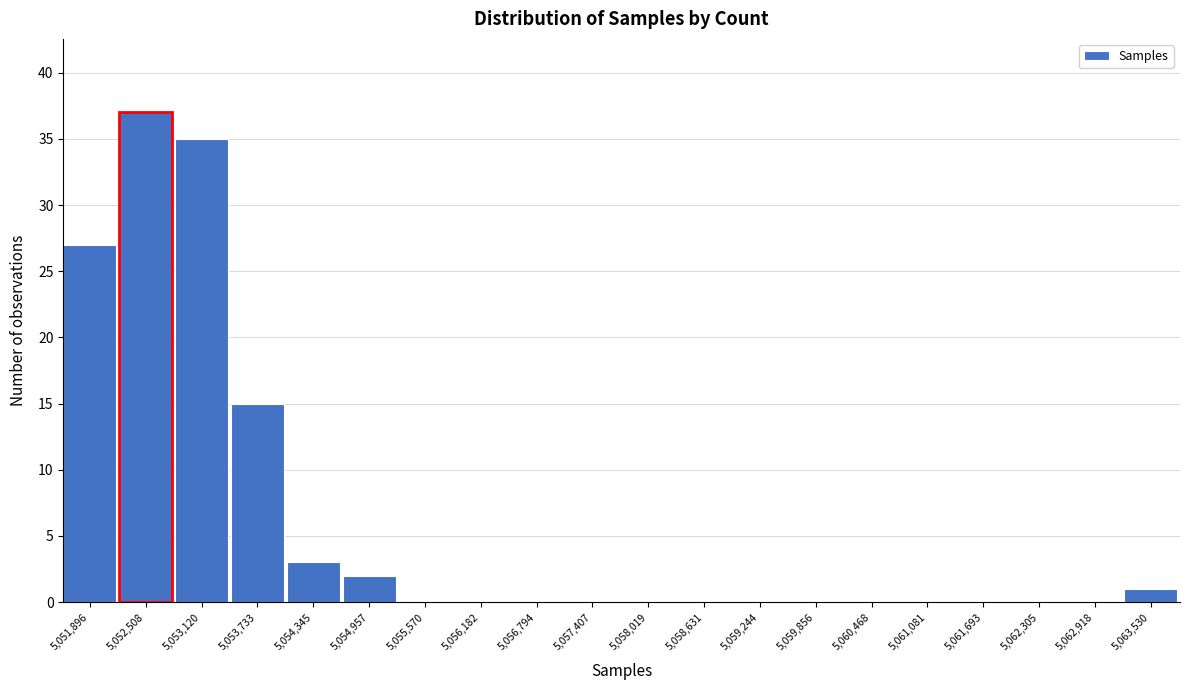

Reading right to left, extract all data points from this chart.

5,063,530=1	5,062,918=0	5,062,305=0	5,061,693=0	5,061,081=0	5,060,468=0	5,059,856=0	5,059,244=0	5,058,631=0	5,058,019=0	5,057,407=0	5,056,794=0	5,056,182=0	5,055,570=0	5,054,957=2	5,054,345=3	5,053,733=15	5,053,120=35	5,052,508=37	5,051,896=27